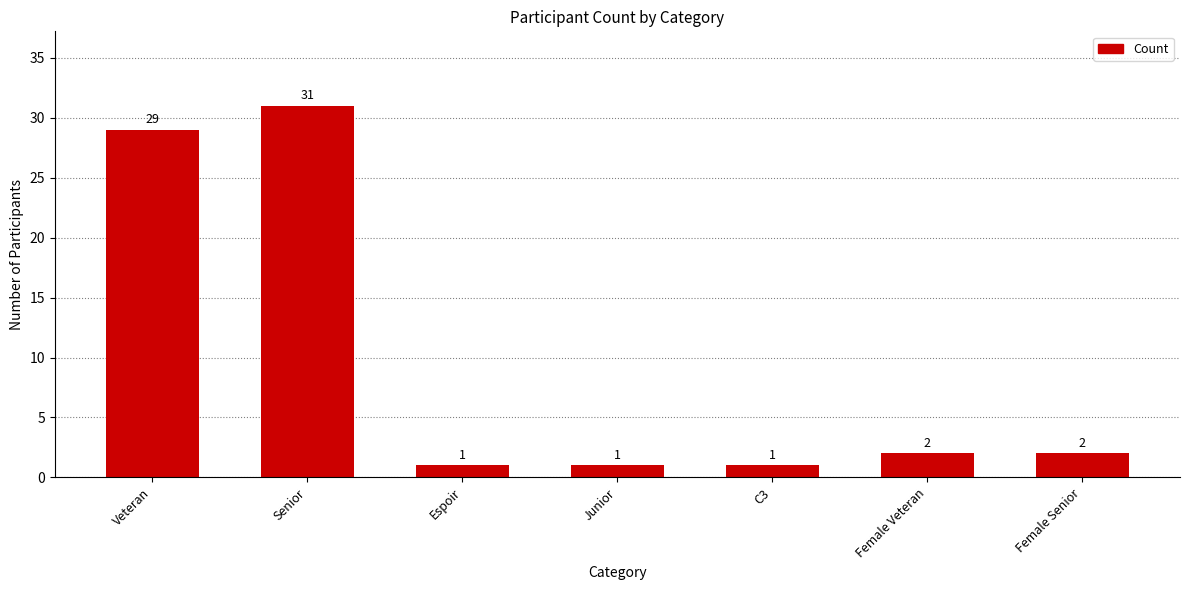

True or false: the data shows 2 at Female Senior.

True